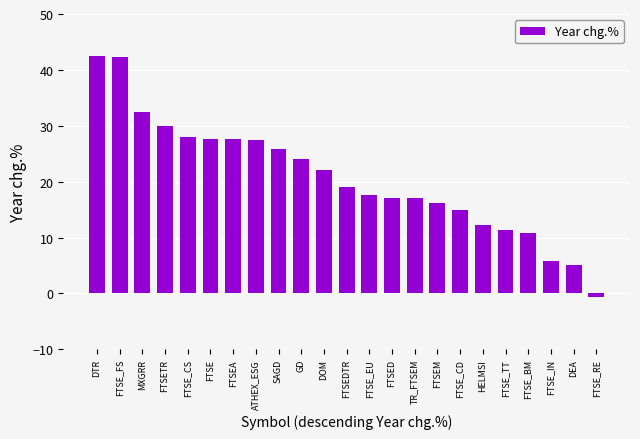

What is the ratio of the value at FTSE_FS to the value at FTSE_IN?

7.2